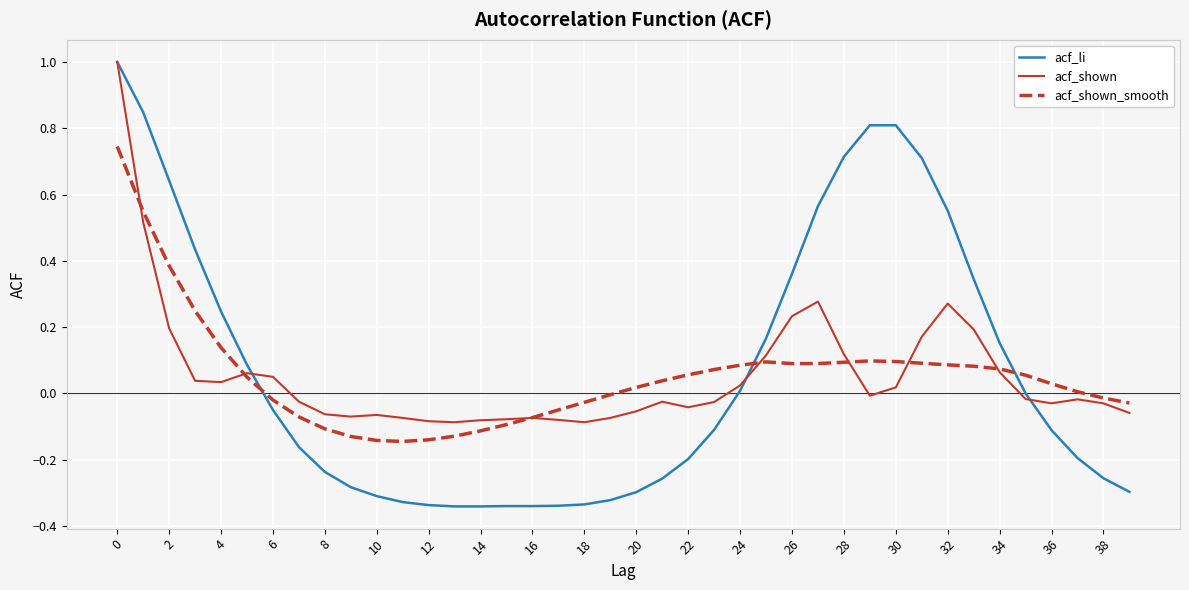

What is the highest value of the acf_shown series?

1.0